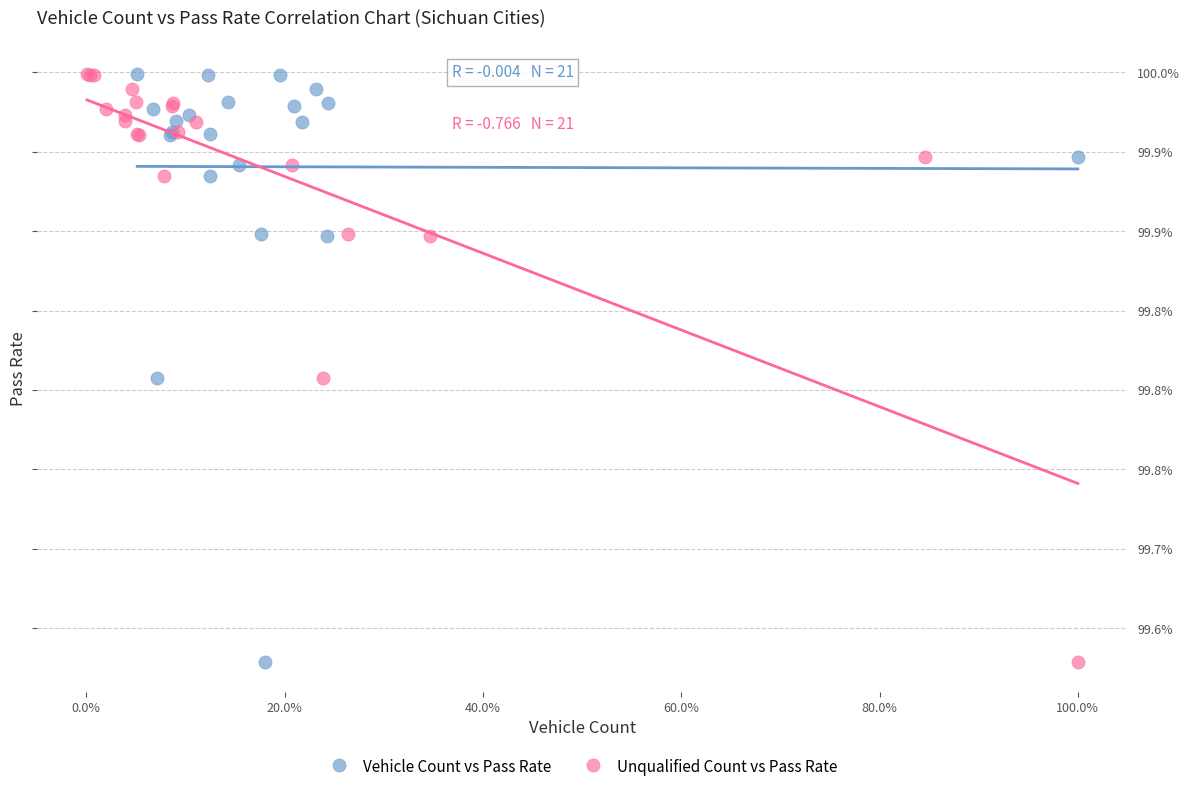

What are all the series names shown in the legend?

Vehicle Count vs Pass Rate, Unqualified Count vs Pass Rate